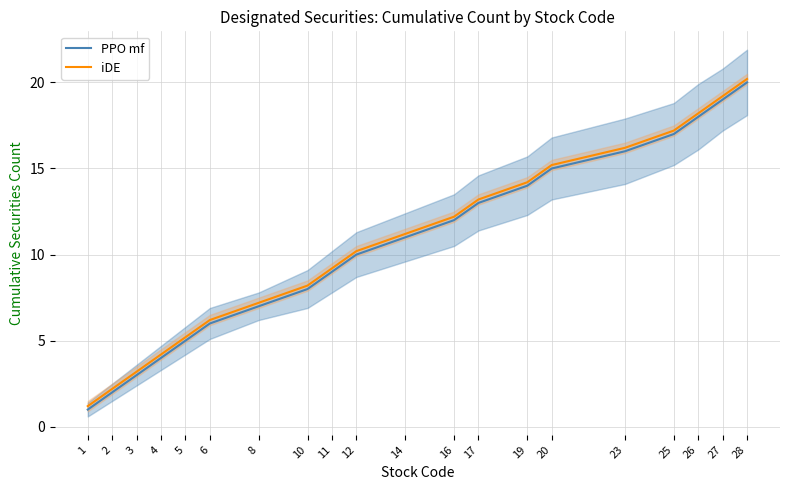

Reading left to right, list all the values displayed in this chart.

PPO mf: 1=1.0	2=2.0	3=3.0	4=4.0	5=5.0	6=6.0	8=7.0	10=8.0	11=9.0	12=10.0	14=11.0	16=12.0	17=13.0	19=14.0	20=15.0	23=16.0	25=17.0	26=18.0	27=19.0	28=20.0
iDE: 1=1.2	2=2.2	3=3.2	4=4.2	5=5.2	6=6.2	8=7.2	10=8.2	11=9.2	12=10.2	14=11.2	16=12.2	17=13.2	19=14.2	20=15.2	23=16.2	25=17.2	26=18.2	27=19.2	28=20.2